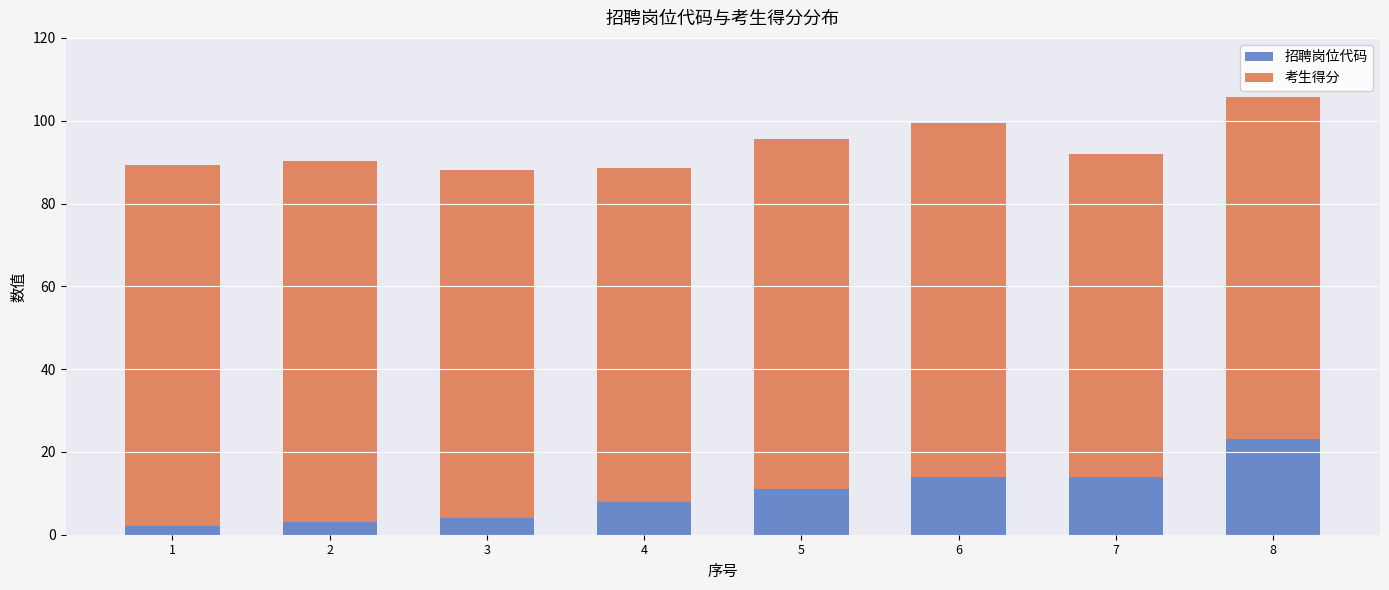

At which label does 招聘岗位代码 reach its peak?

8